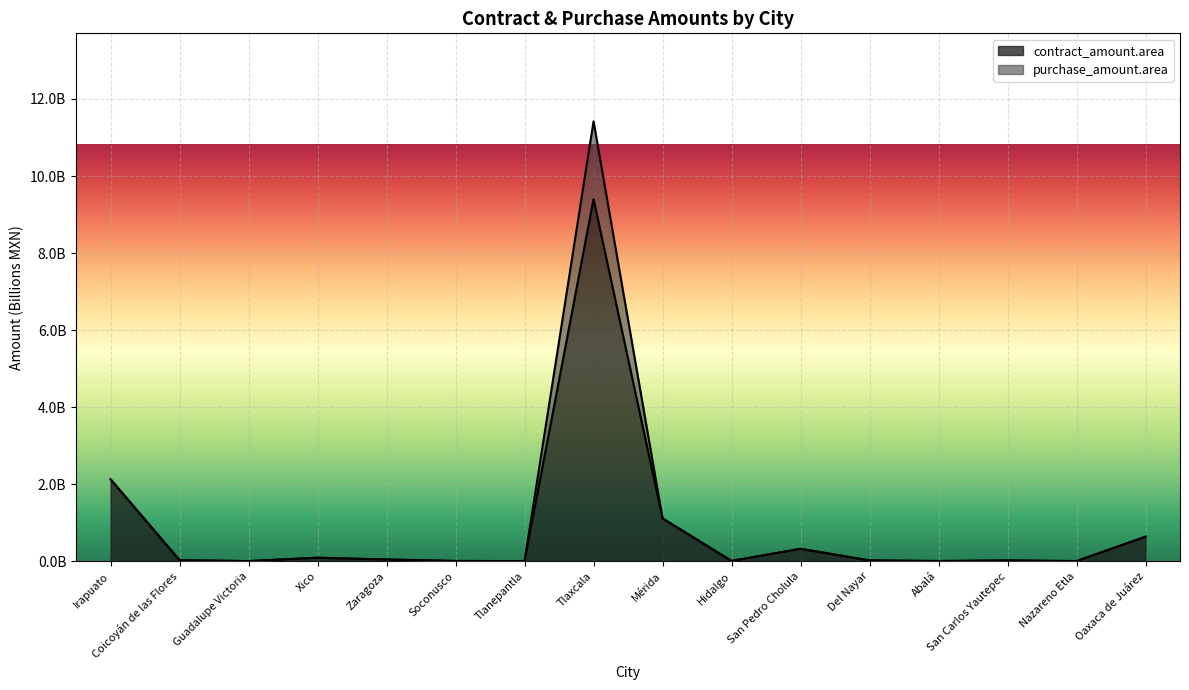

What are all the series names shown in the legend?

contract_amount.area, purchase_amount.area